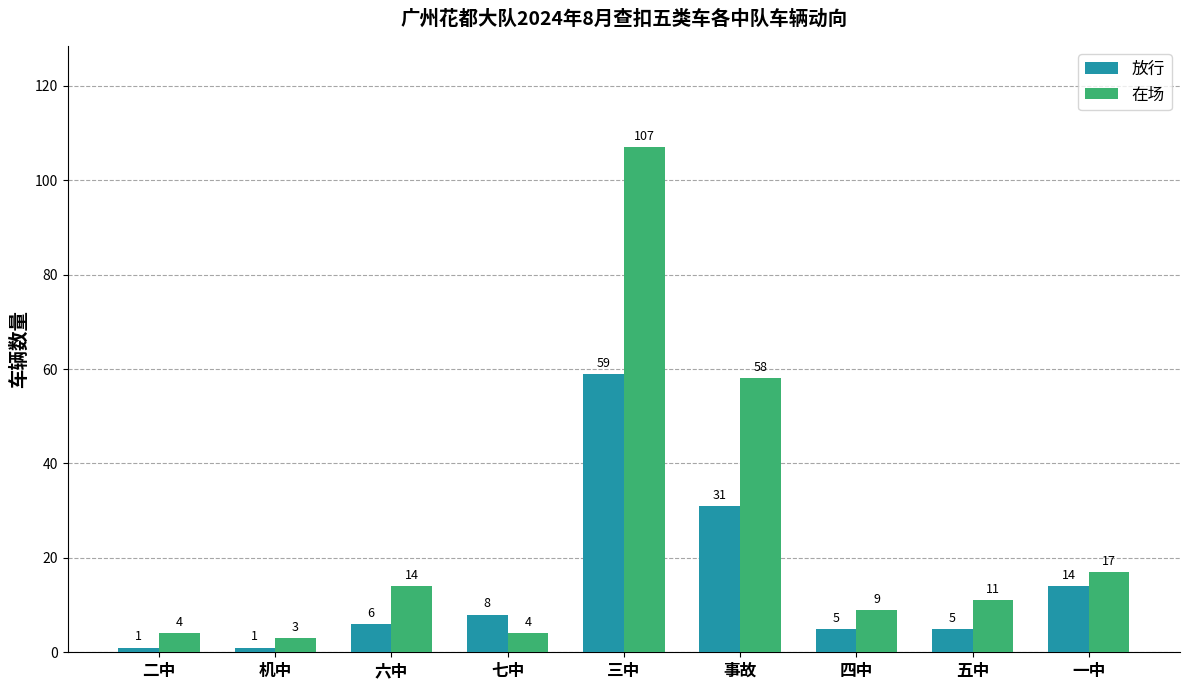

Is the value of 在场 at 三中 greater than the value of 放行 at 三中?

Yes